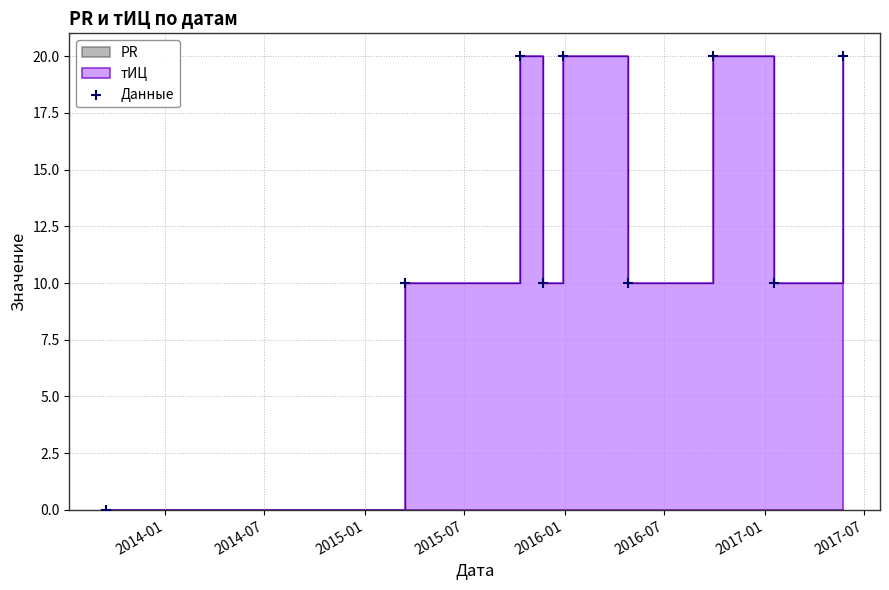

What is the ratio of the value at 2014-07 to the value at 2015-07?

1.0